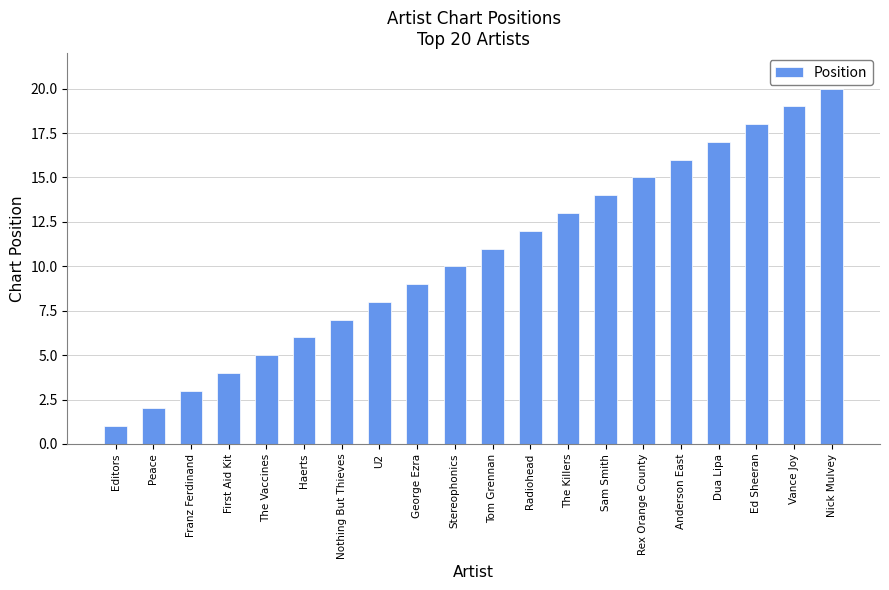

What is the sum of the values at Editors and Sam Smith?

15